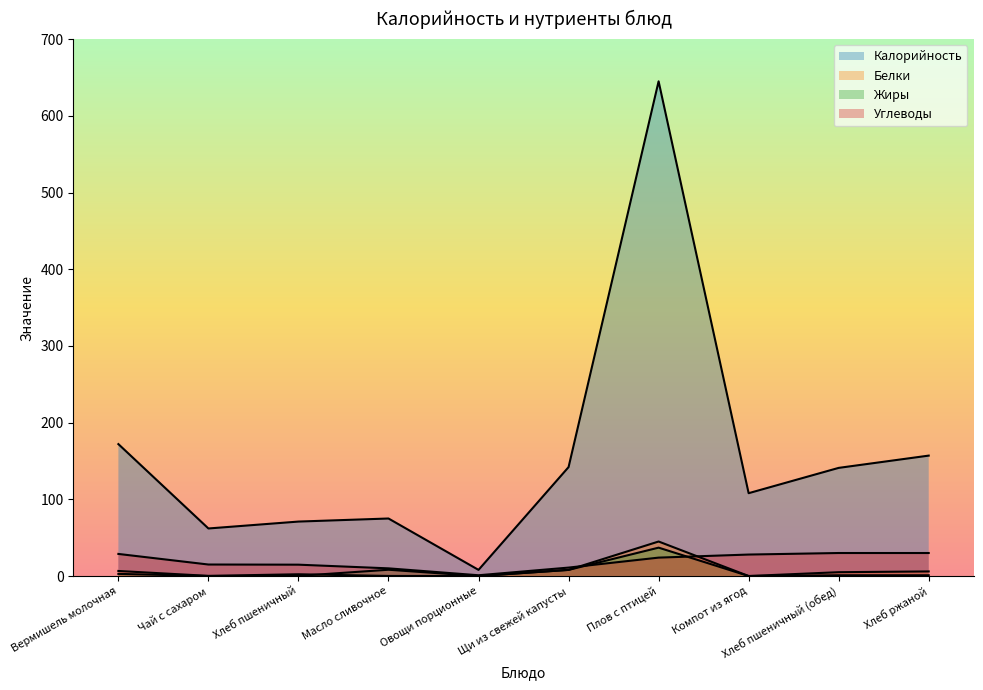

What is the difference between the highest and lowest values at Овощи порционные?

8.0